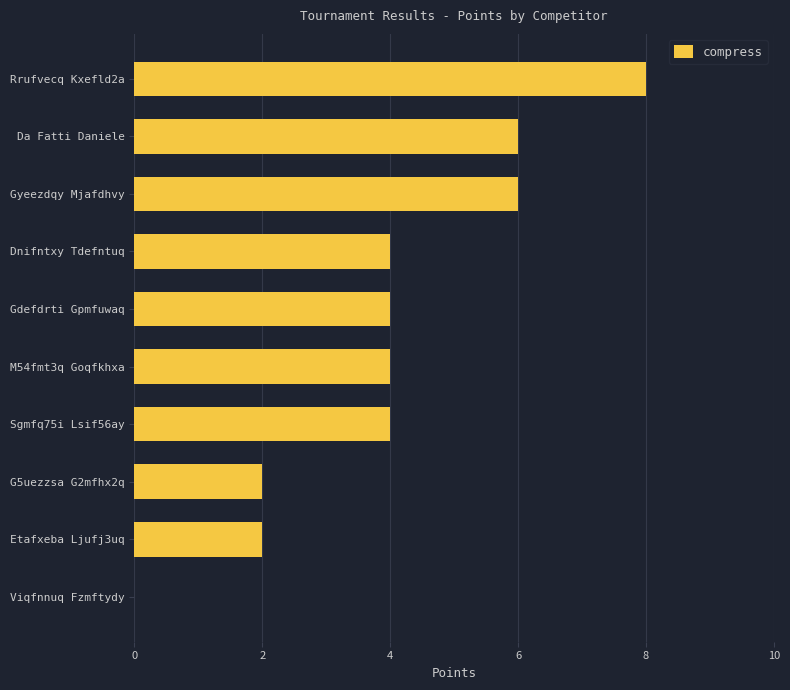

True or false: the data shows -5 at Viqfnnuq Fzmftydy.

False